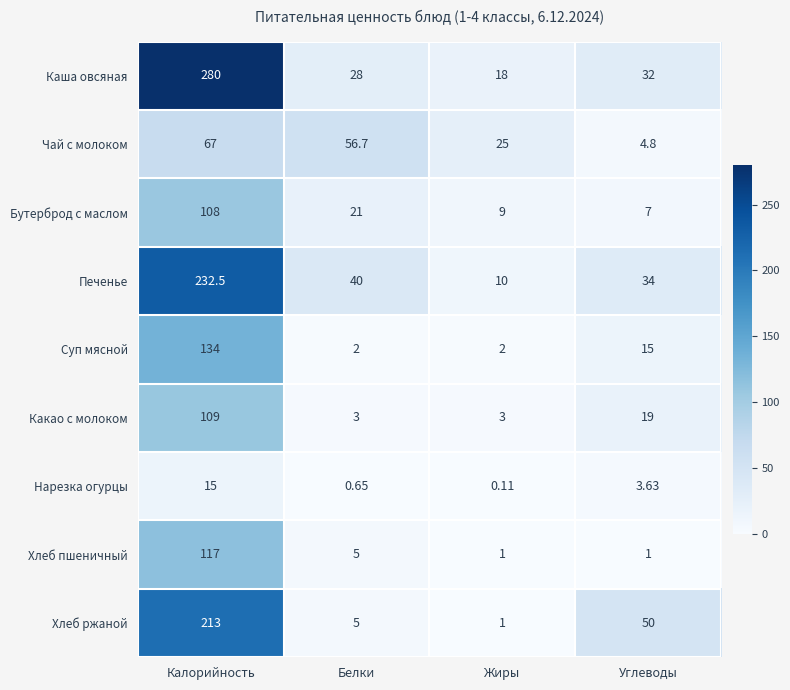

Which label corresponds to the smallest value in the chart?

Жиры